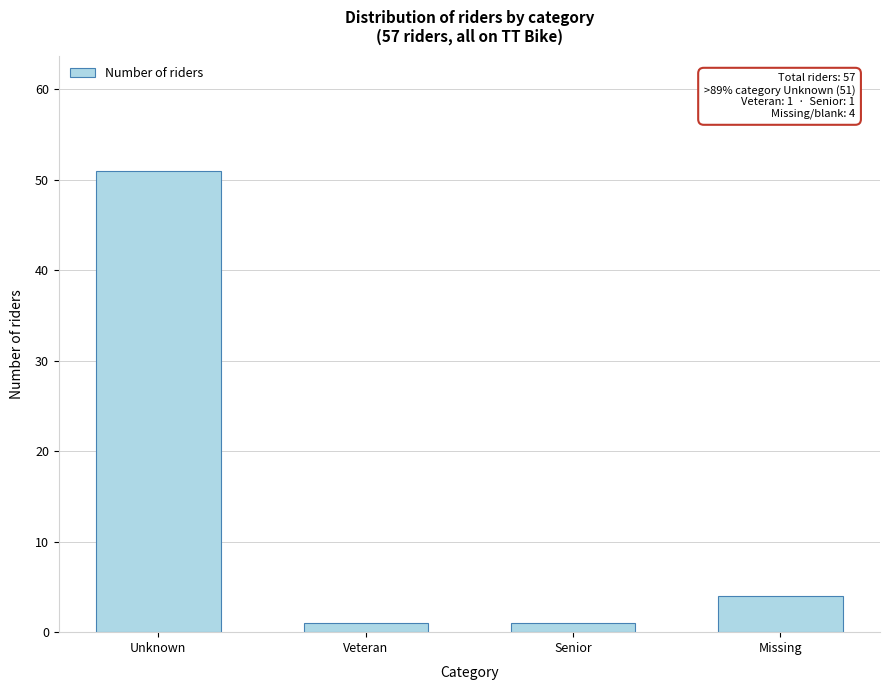

Reading right to left, what are all the values shown in this chart?

4	1	1	51